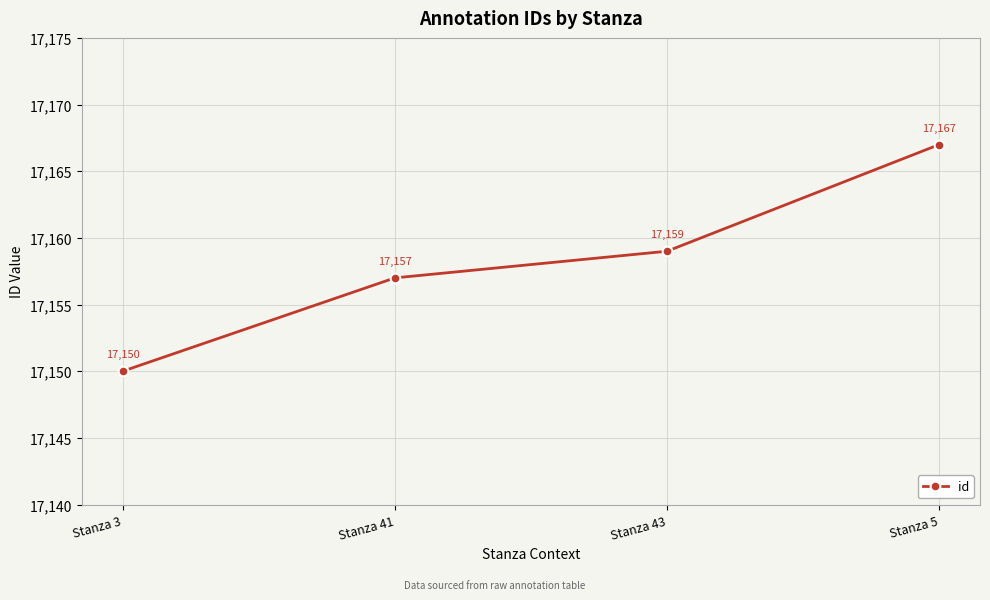

Reading left to right, transcribe all the data shown in this chart.

17150	17157	17159	17167